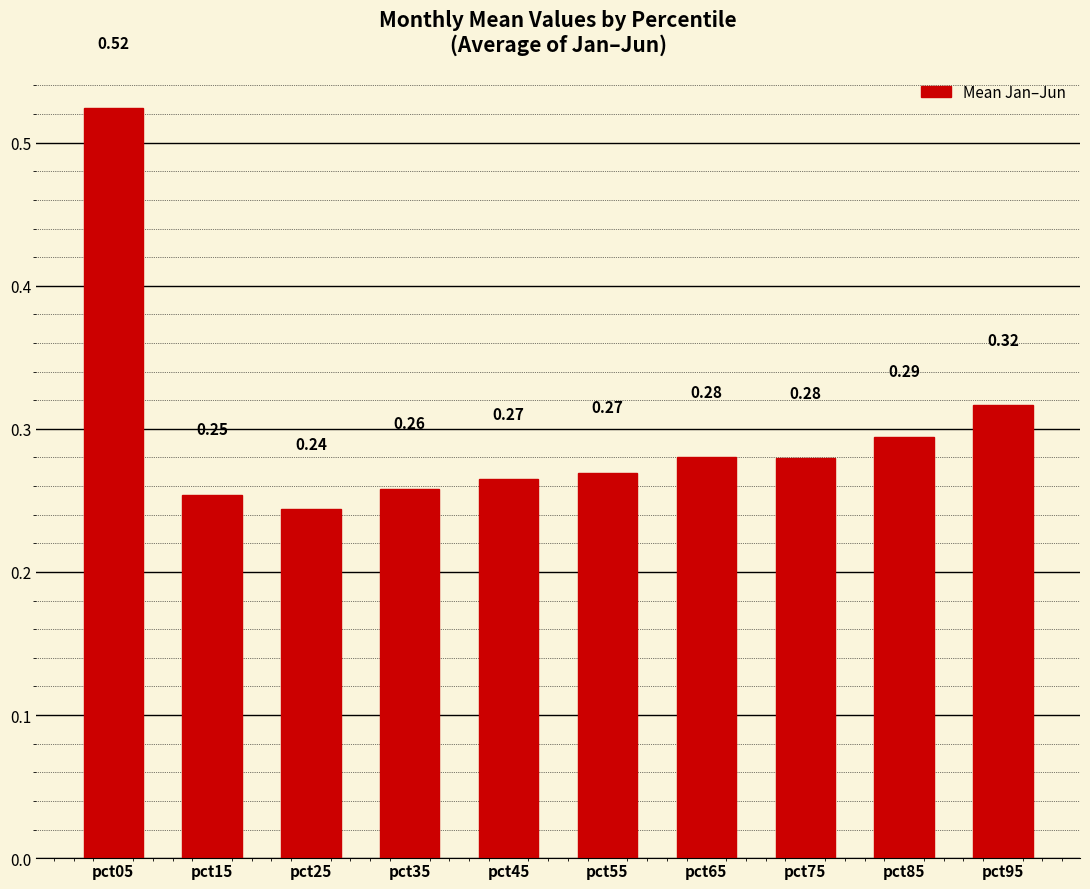

Which has a higher value, pct85 or pct25?

pct85